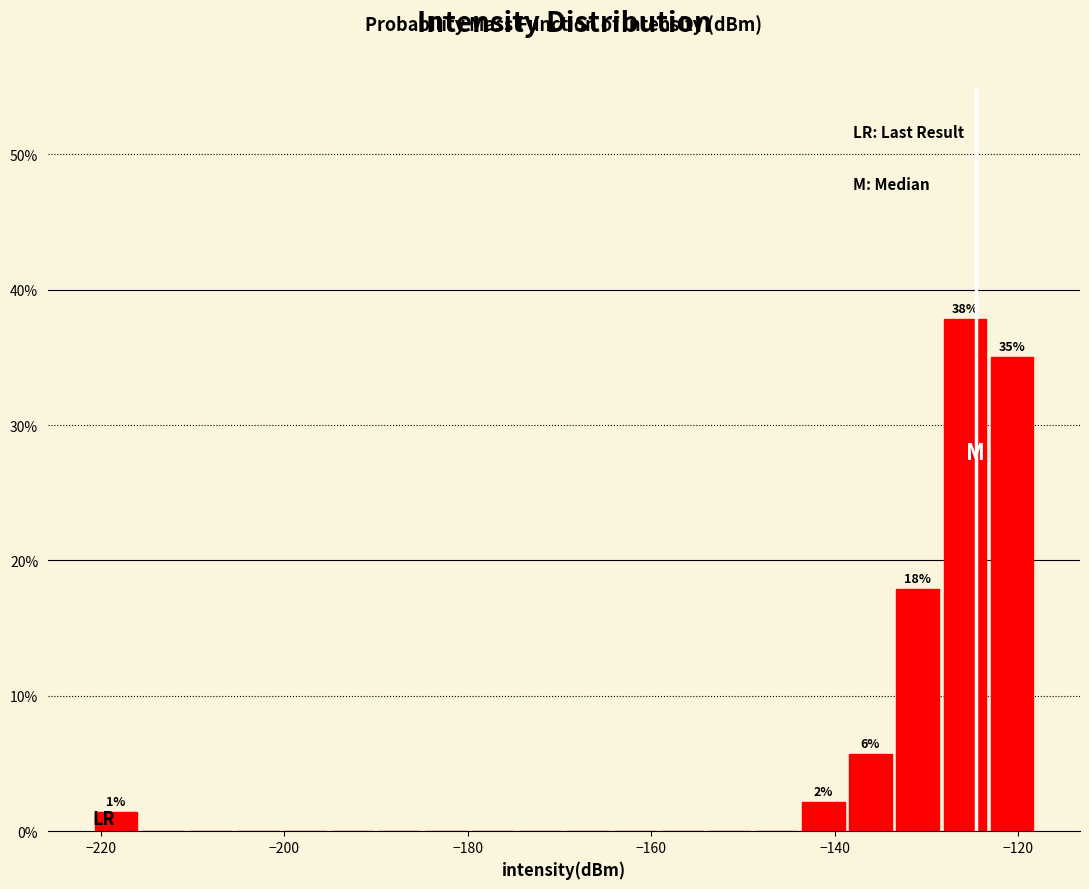

Around what value on the x-axis is the tallest bar? Give the approximate position of its centre, as read against the axis.

-126